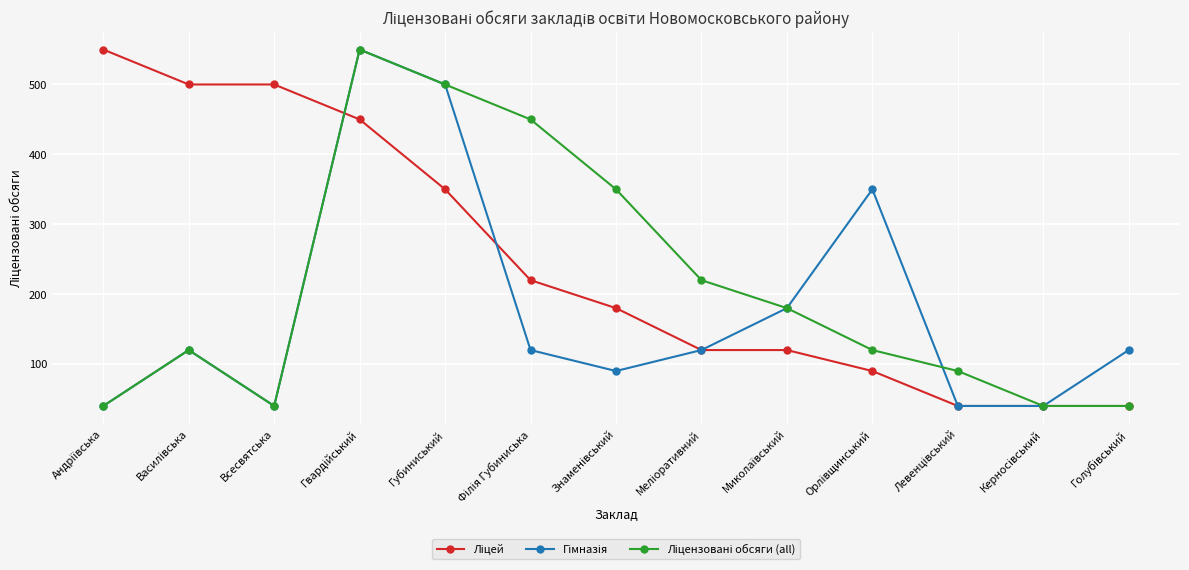

At how many categories does at least one series exceed 212?

9